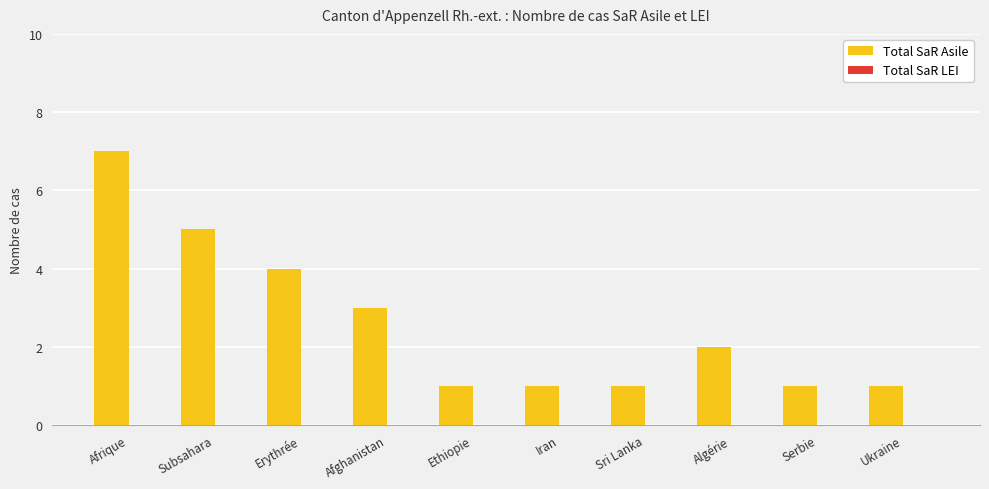

How many series are shown in this chart?

1